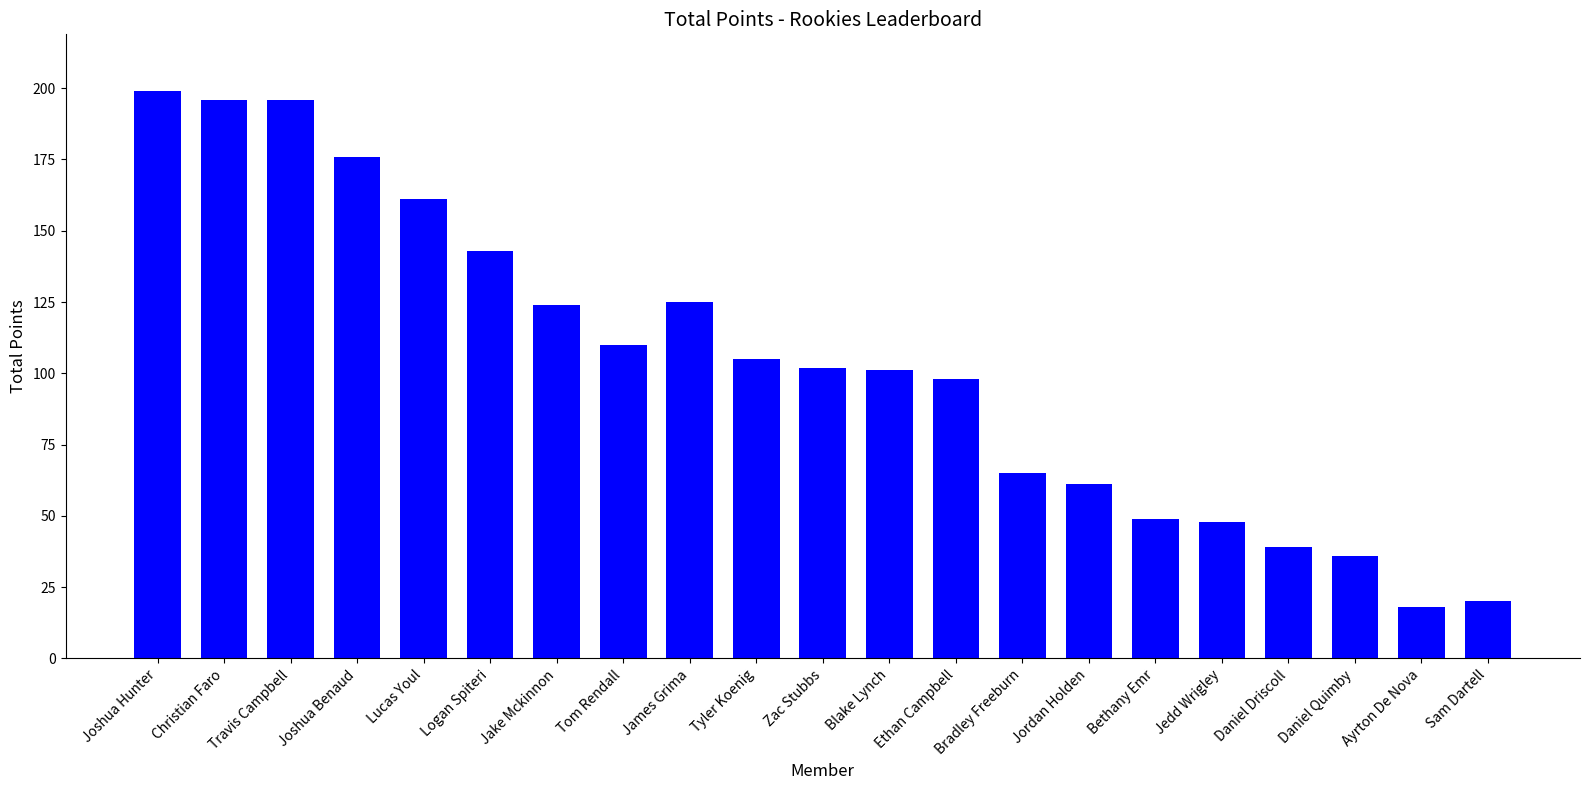

What value does the data have at Travis Campbell, to the nearest 50?

200